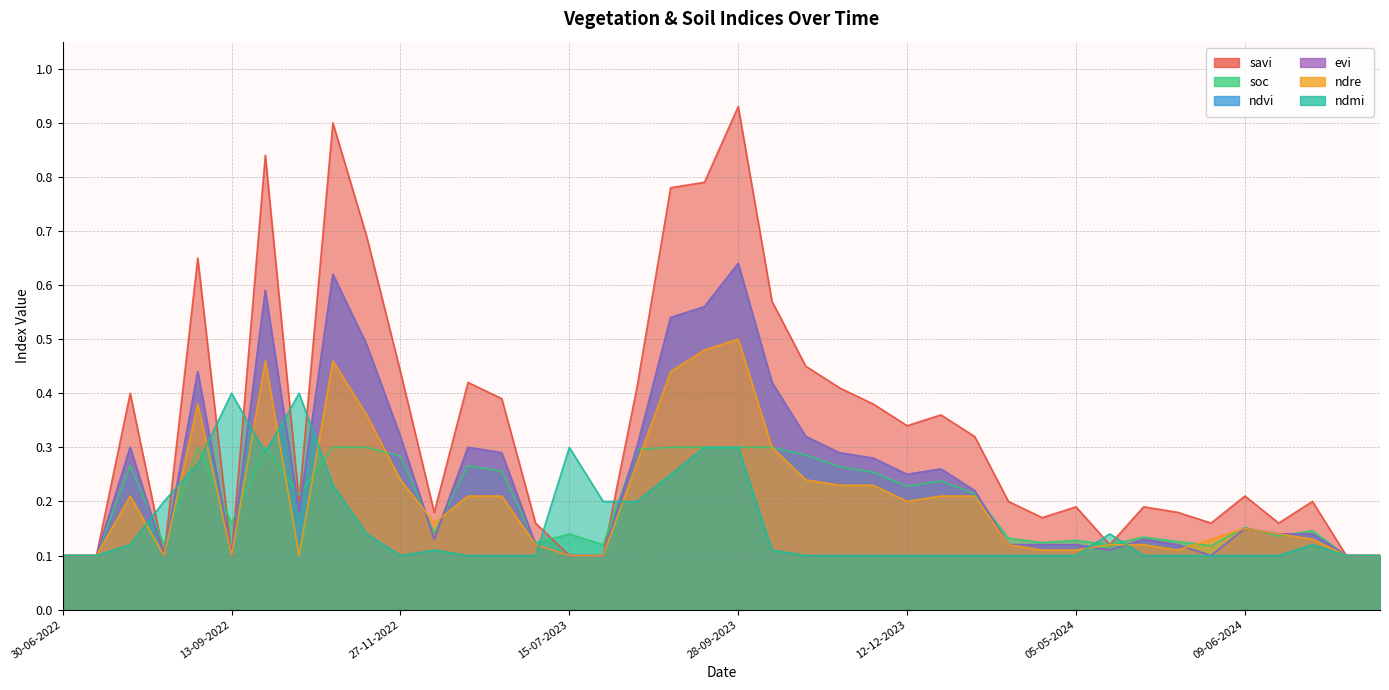

True or false: evi has more than 1 interior local peaks.

True